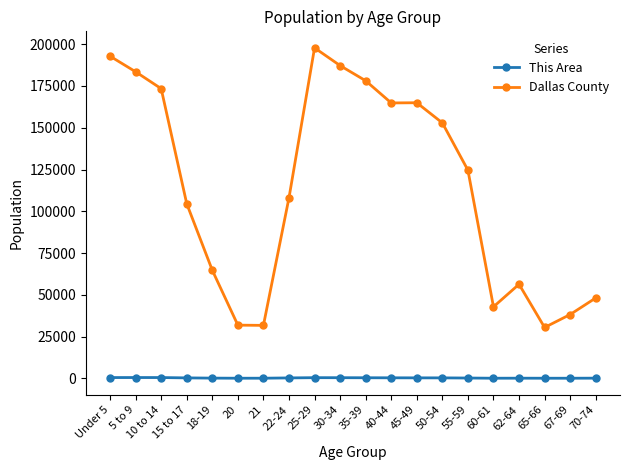

Is this an area chart (filled region under the line)?

No